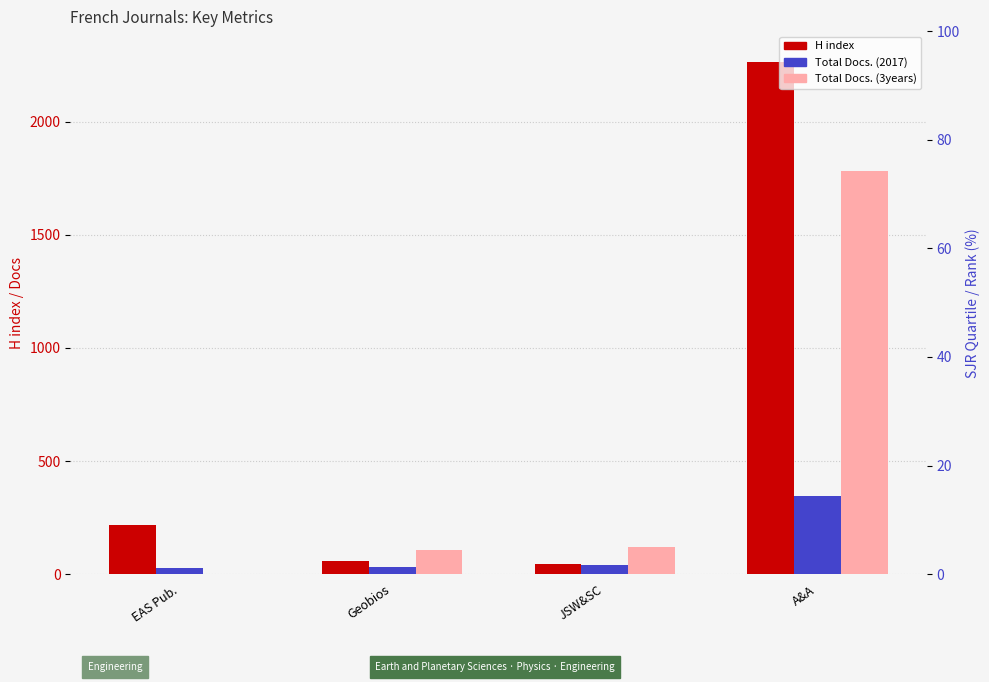

Count the number of data series in this chart.

3